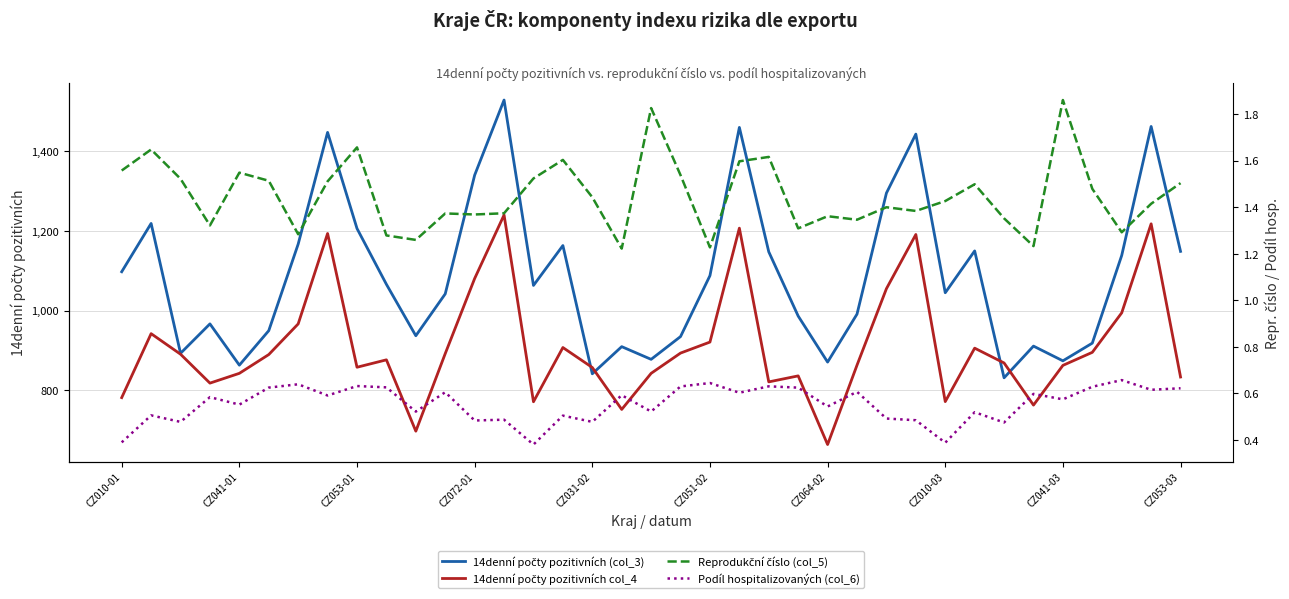

What are all the series names shown in the legend?

14denní počty pozitivních (col_3), 14denní počty pozitivních col_4, Reprodukční číslo (col_5), Podíl hospitalizovaných (col_6)